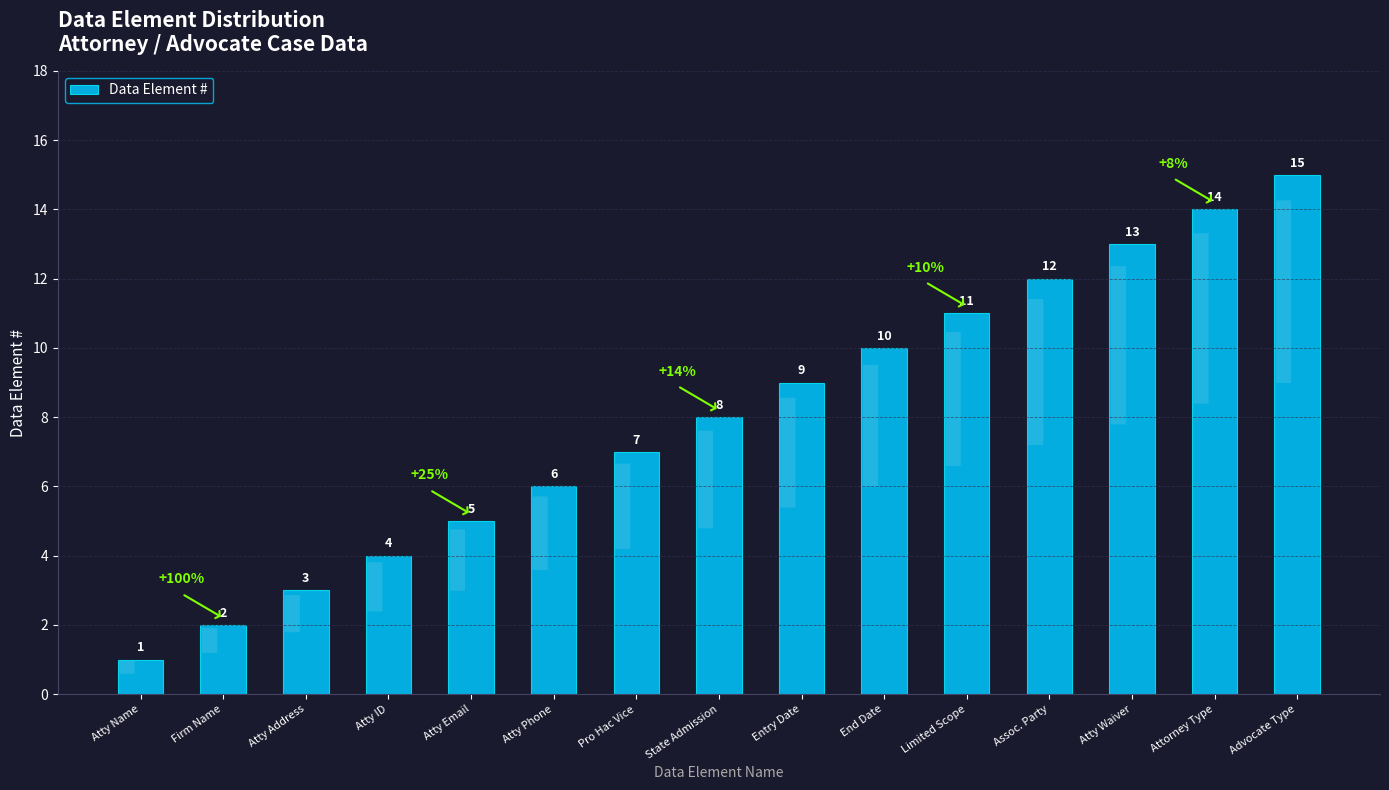

List the labels in order of value, smallest first.

Atty Name, Firm Name, Atty Address, Atty ID, Atty Email, Atty Phone, Pro Hac Vice, State Admission, Entry Date, End Date, Limited Scope, Assoc. Party, Atty Waiver, Attorney Type, Advocate Type